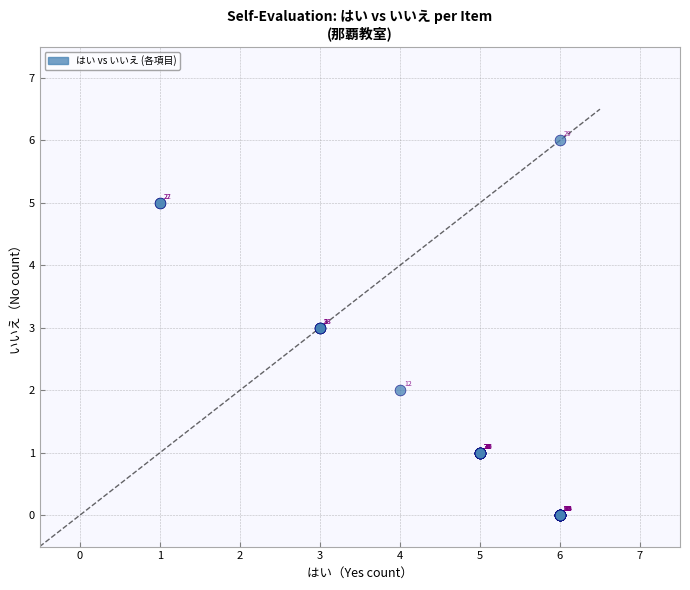

What Y value in the scatter plot is closest to 3?

3